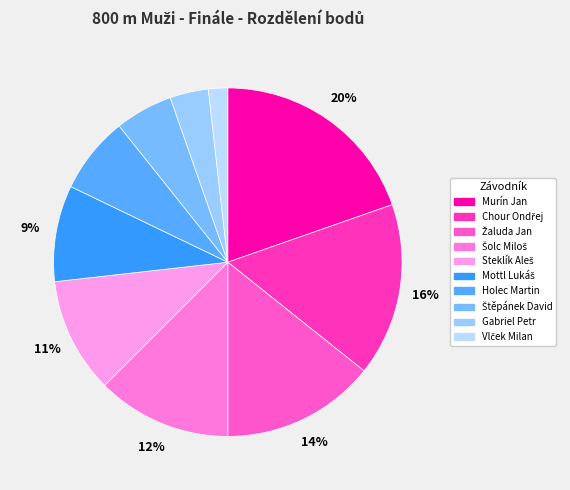

Is Gabriel Petr the majority of the pie?

No